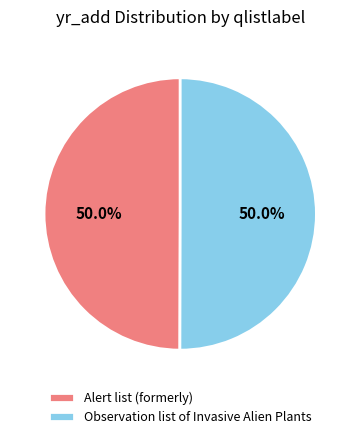

What percentage is the Observation list of Invasive Alien Plants slice, to the nearest percent?

50%